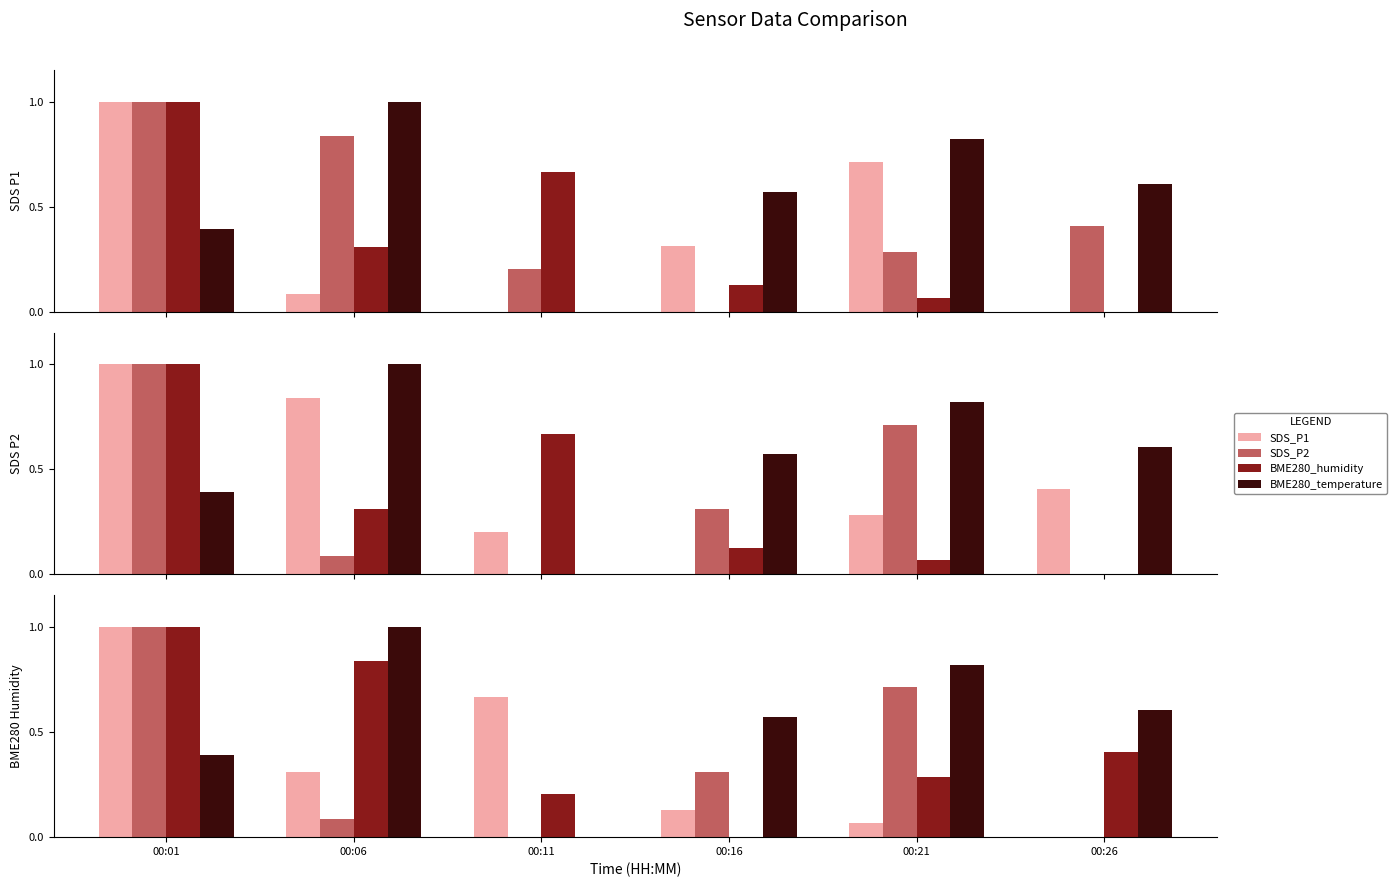

The value of SDS_P2 at 00:21 is 1.0. True or false?

False